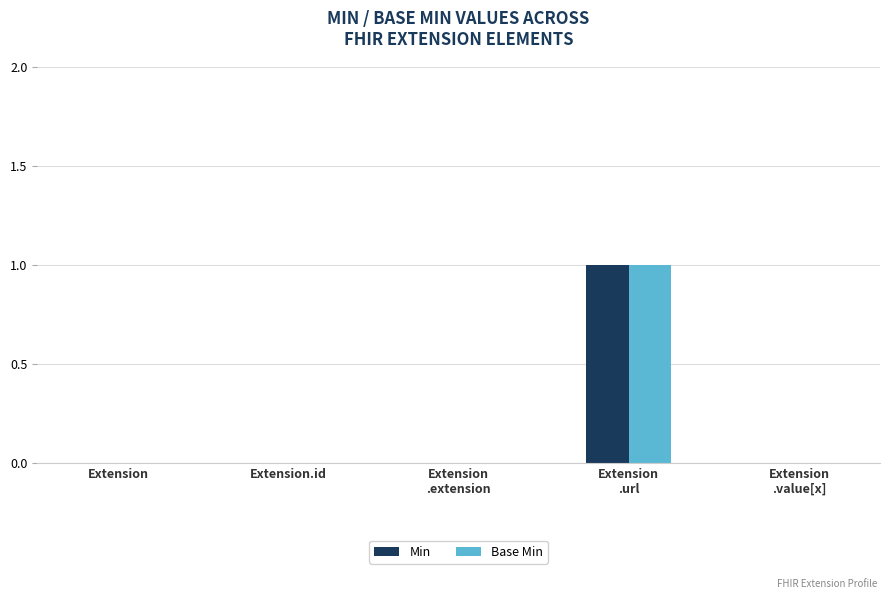

Are the bars grouped side by side (vs. stacked)?

Yes